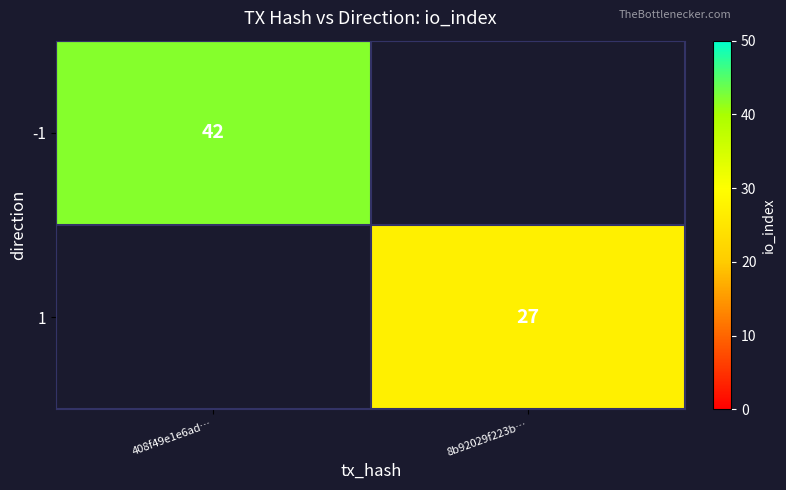

The value of -1 at 408f49e1e6ad… is 19. True or false?

False